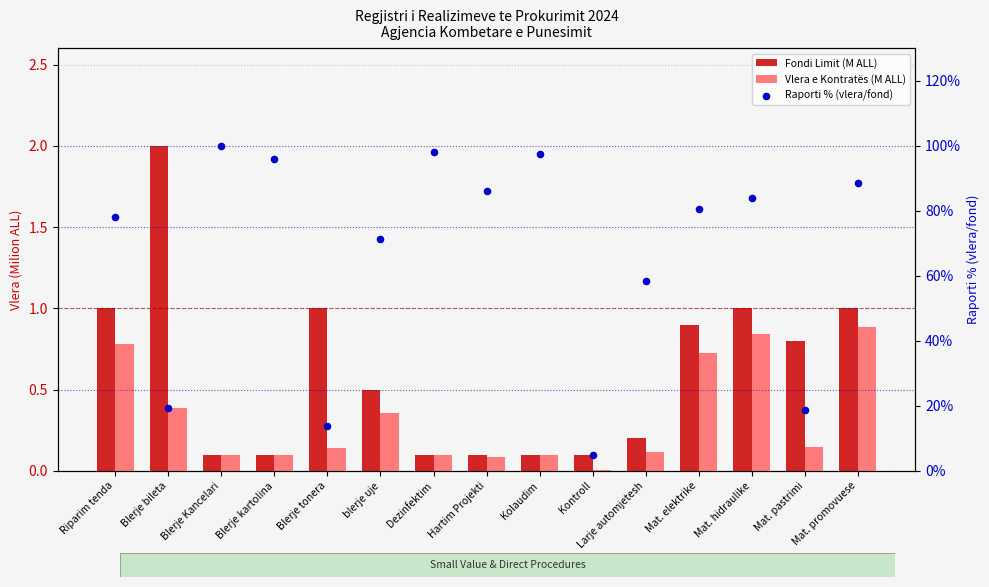

Which series contains the highest Y value?

Raporti % (vlera/fond)